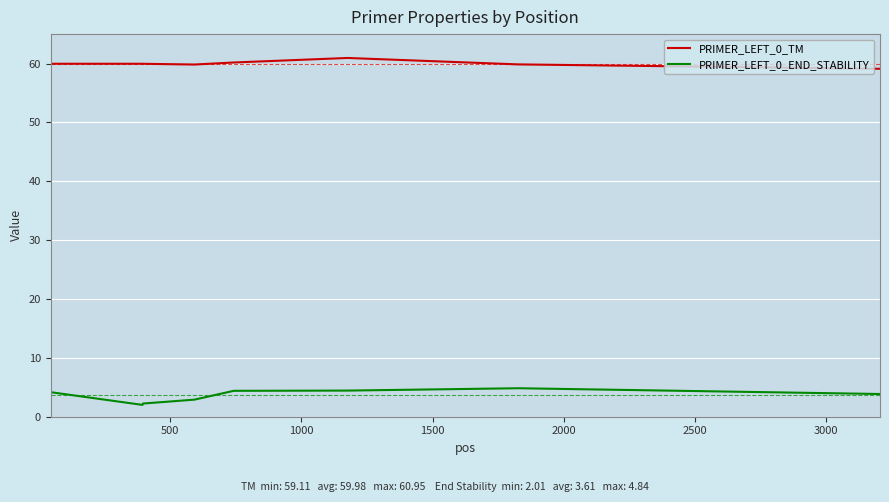

Which series has the largest total across all categories?

PRIMER_LEFT_0_TM